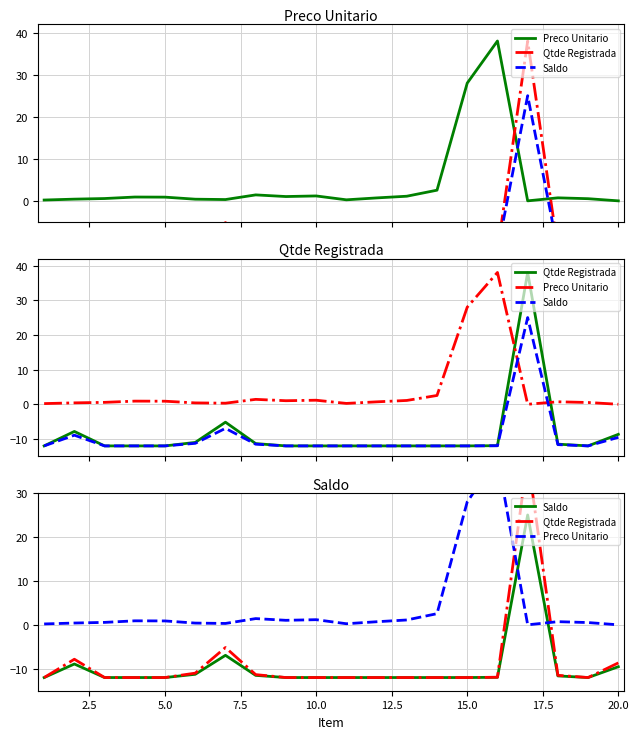

What is the sum of all Saldo values?

-190.7